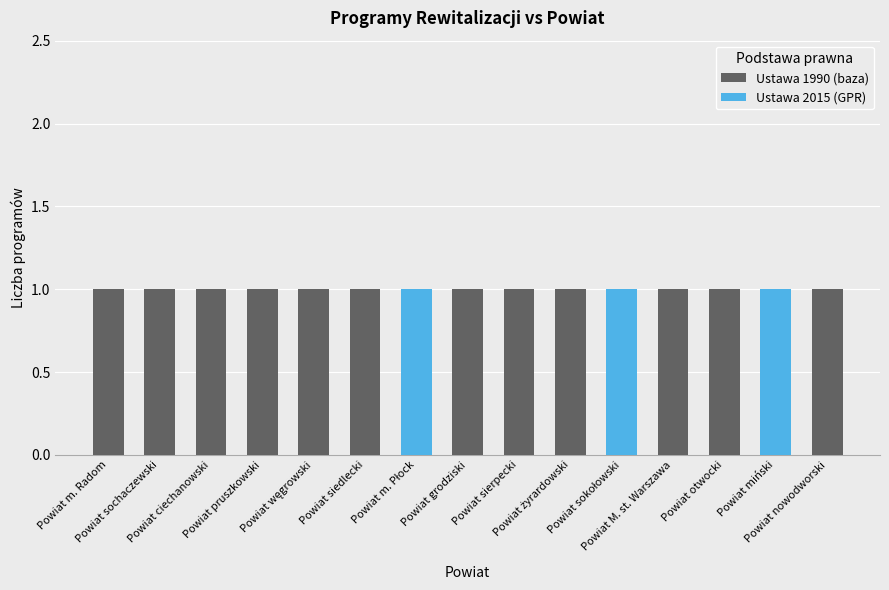

What are all the series names shown in the legend?

Ustawa 1990 (baza), Ustawa 2015 (GPR)